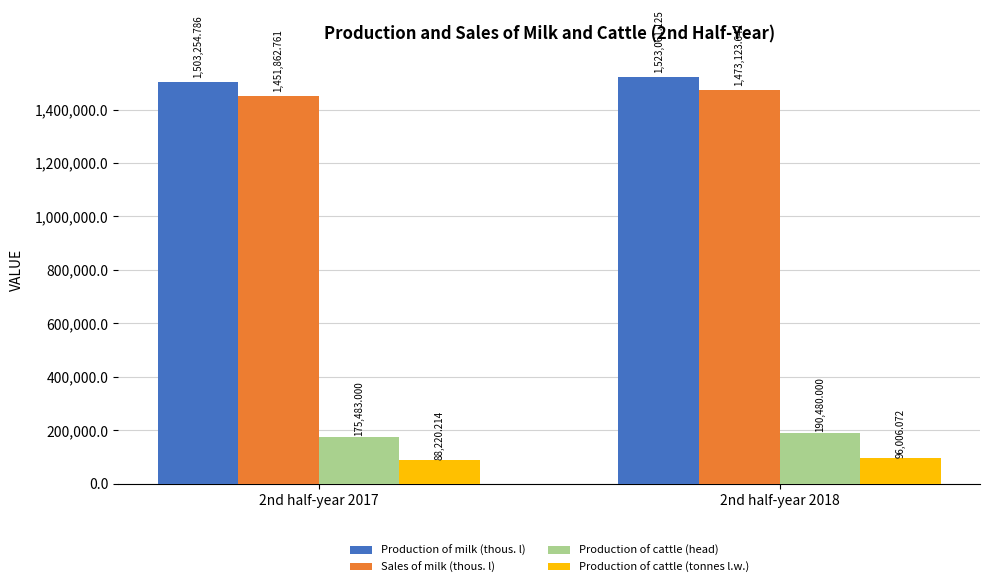

What is the difference between the Sales of milk (thous. l) values at 2nd half-year 2018 and 2nd half-year 2017?

21260.9